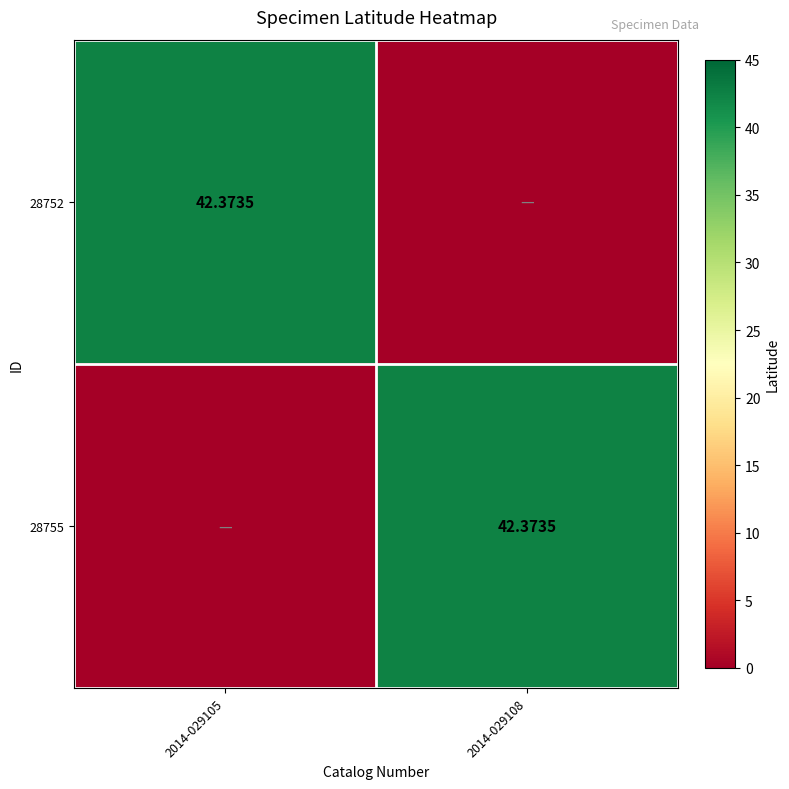

Where is 28752 nearest to the value 21?

2014-029108